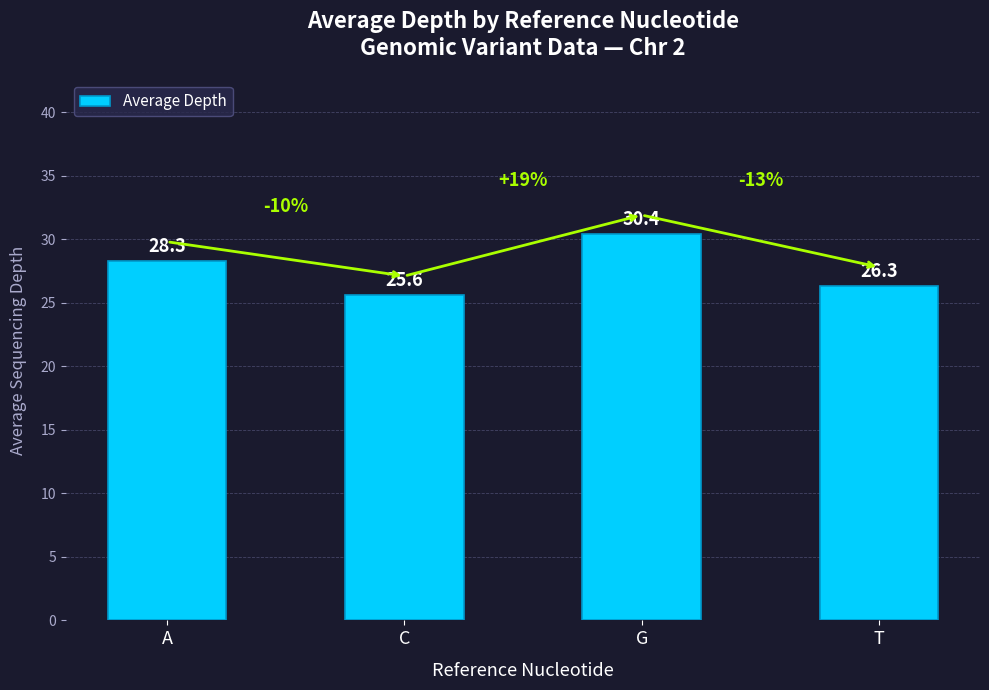

Does the chart contain stacked bars?

No